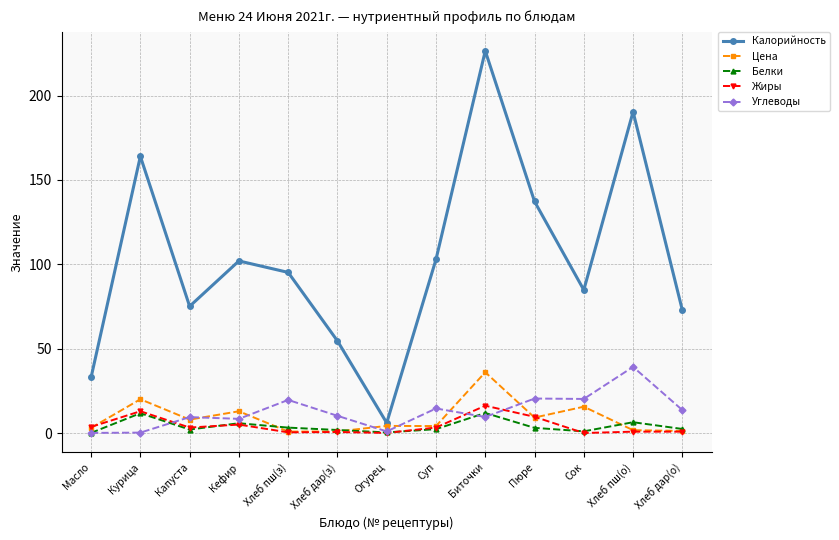

What is the difference between the highest and lowest values at Биточки?

217.0